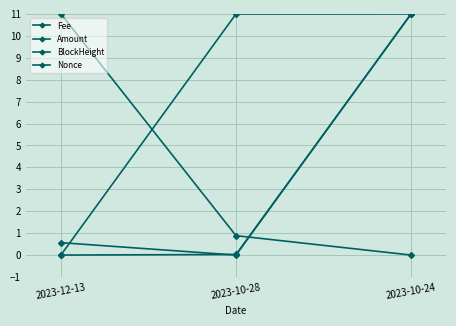

Does the chart display data point markers on the line(s)?

Yes